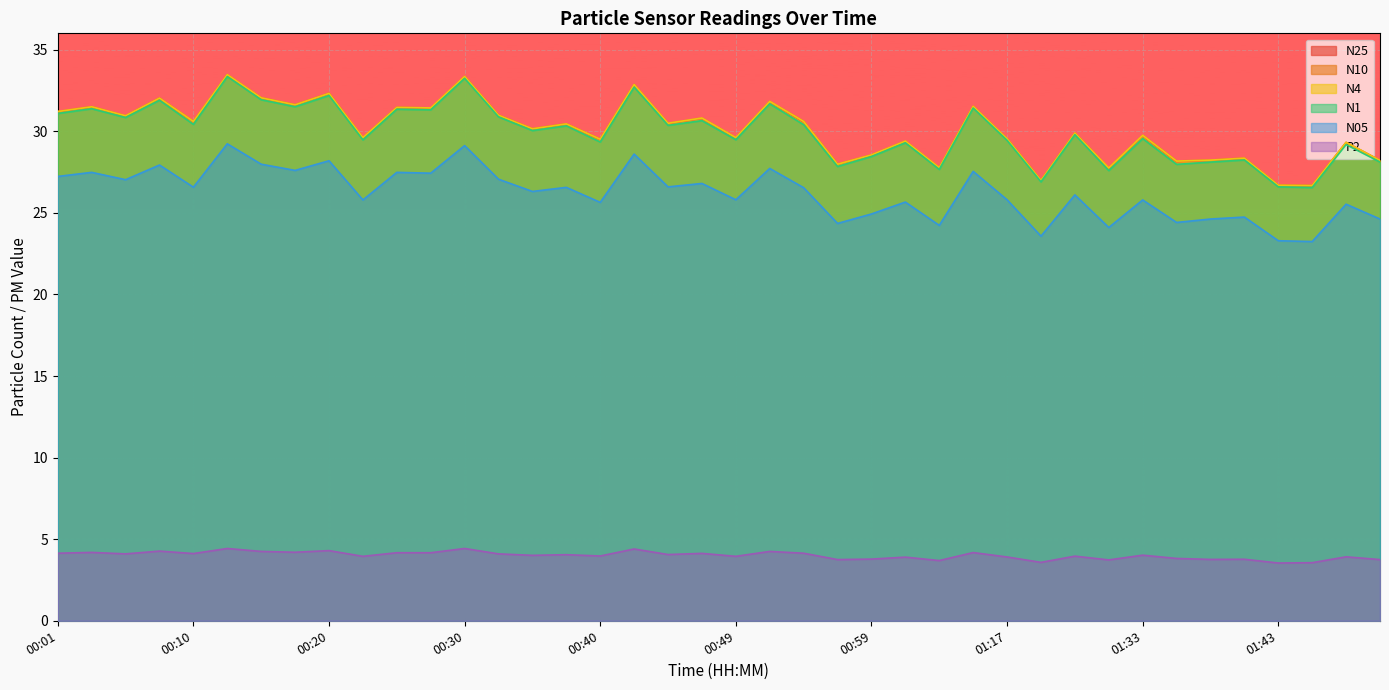

What is the sum of all N05 values?

1049.2